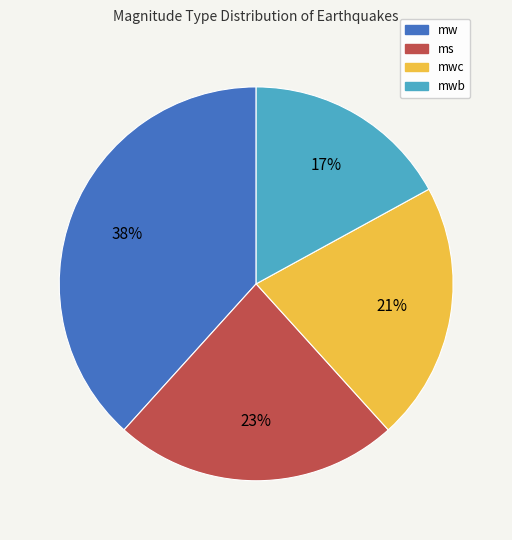

Is there any slice that represents more than half of the pie?

No